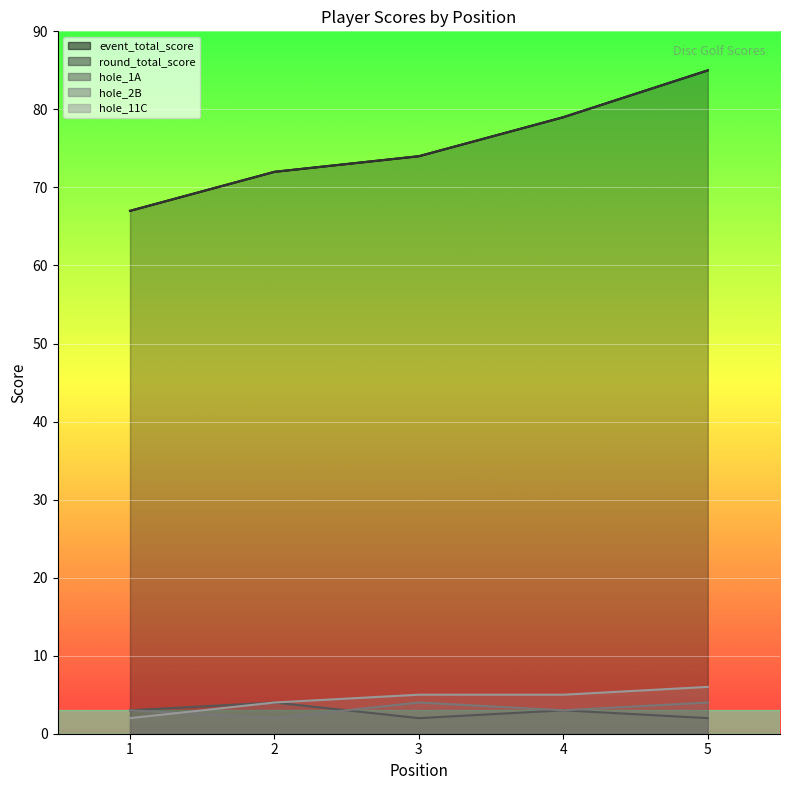

Does the chart display data point markers on the line(s)?

No